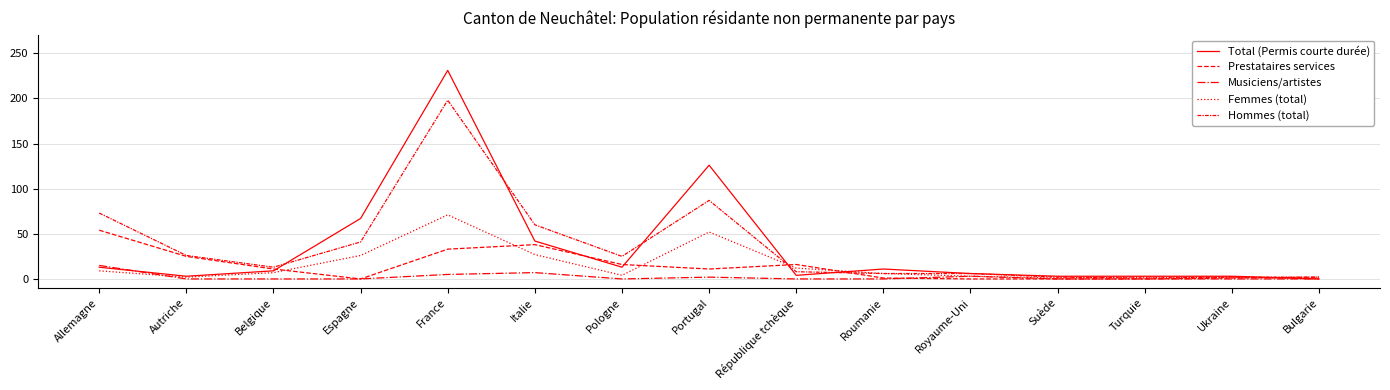

How many lines are shown in the chart?

5